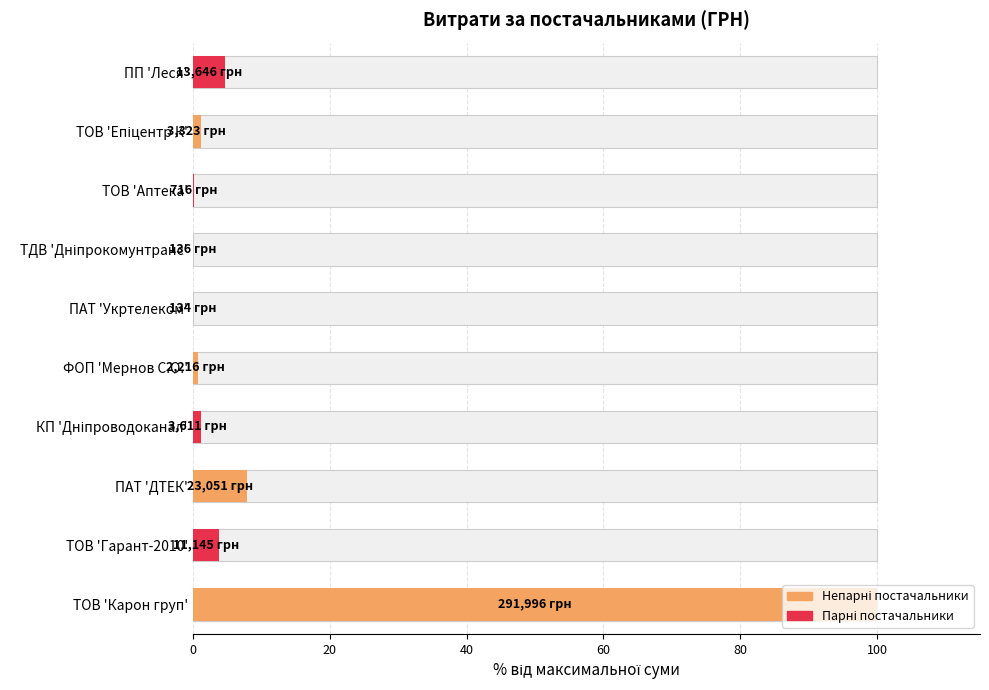

How many values are below 1?

4